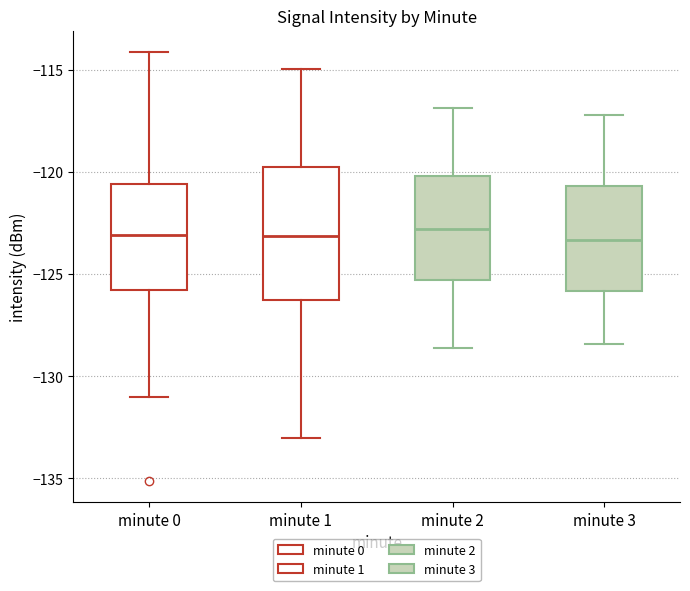

Reading left to right, read every box against the y-axis: the position of its median line, the range the box covers, and the ends of its whiskers. The values are not printed on the chart, so give them approximately, as read against the axis.

minute 0: median -123.0, box -126.0 to -120.5, whiskers -131.0 to -114.0
minute 1: median -123.0, box -126.5 to -119.5, whiskers -133.0 to -115.0
minute 2: median -123.0, box -125.5 to -120.0, whiskers -128.5 to -117.0
minute 3: median -123.5, box -126.0 to -120.5, whiskers -128.5 to -117.0